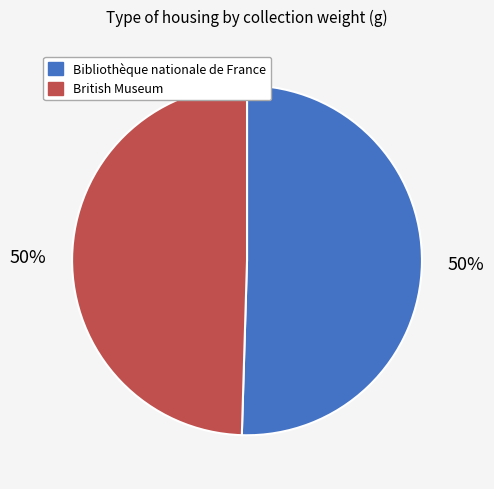

The British Museum slice represents 60% of the pie. True or false?

False